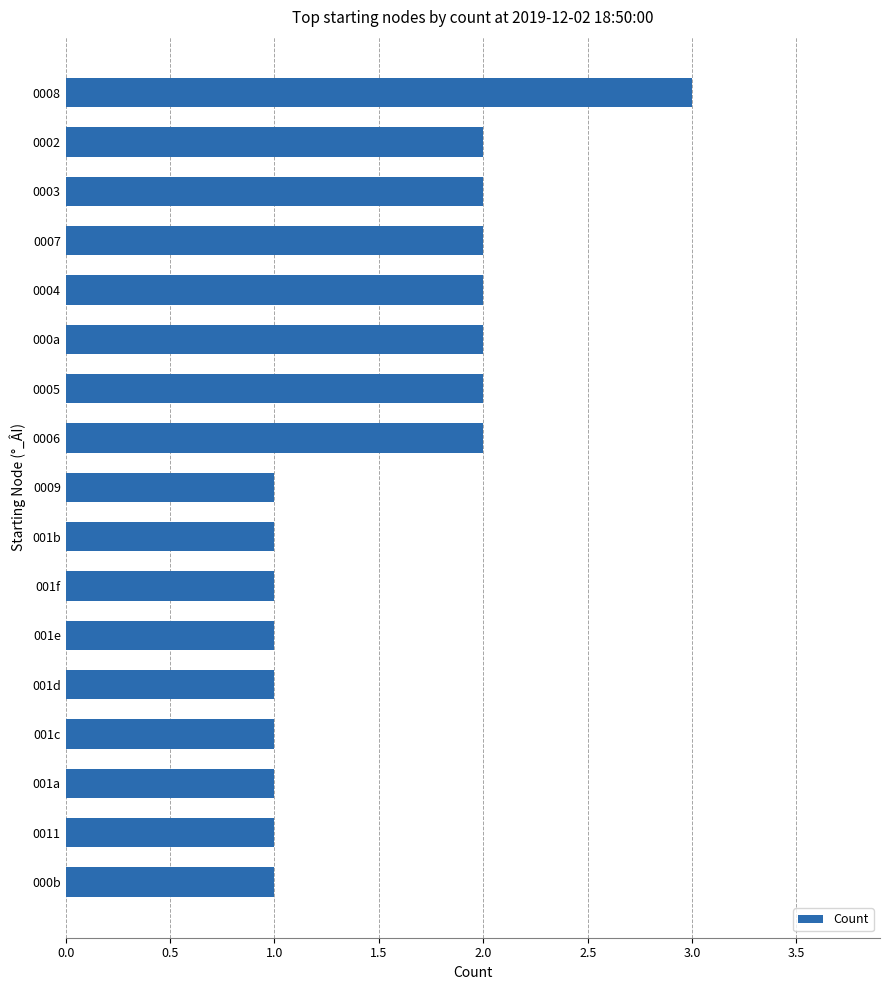

Which label corresponds to the largest value in the chart?

0008